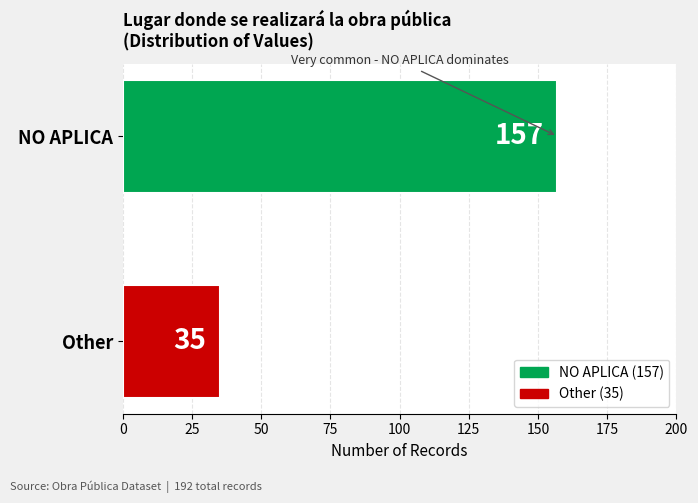

How many distinct data groups are displayed?

1